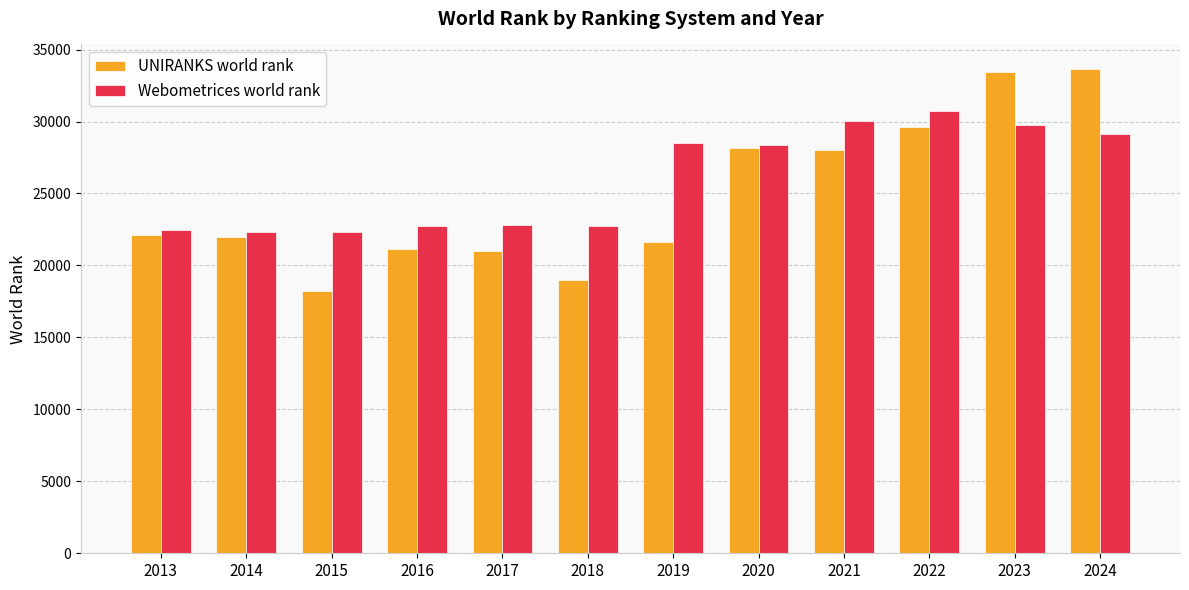

What is the total value across all series at 2022?

60339